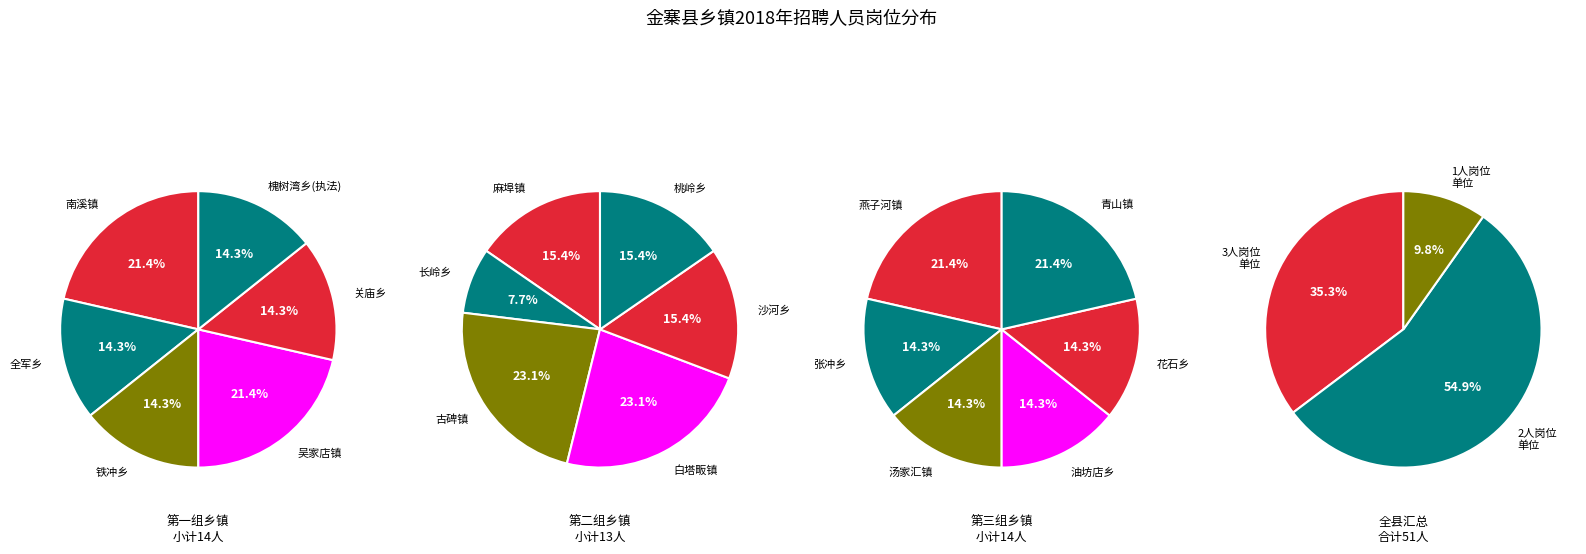

The 槐树湾乡综合行政执法中队 slice represents 16% of the pie. True or false?

False